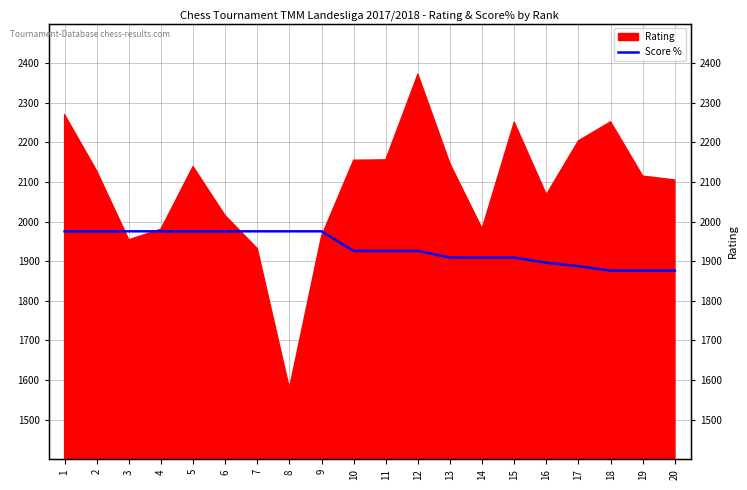

Does the chart display data point markers on the line(s)?

No